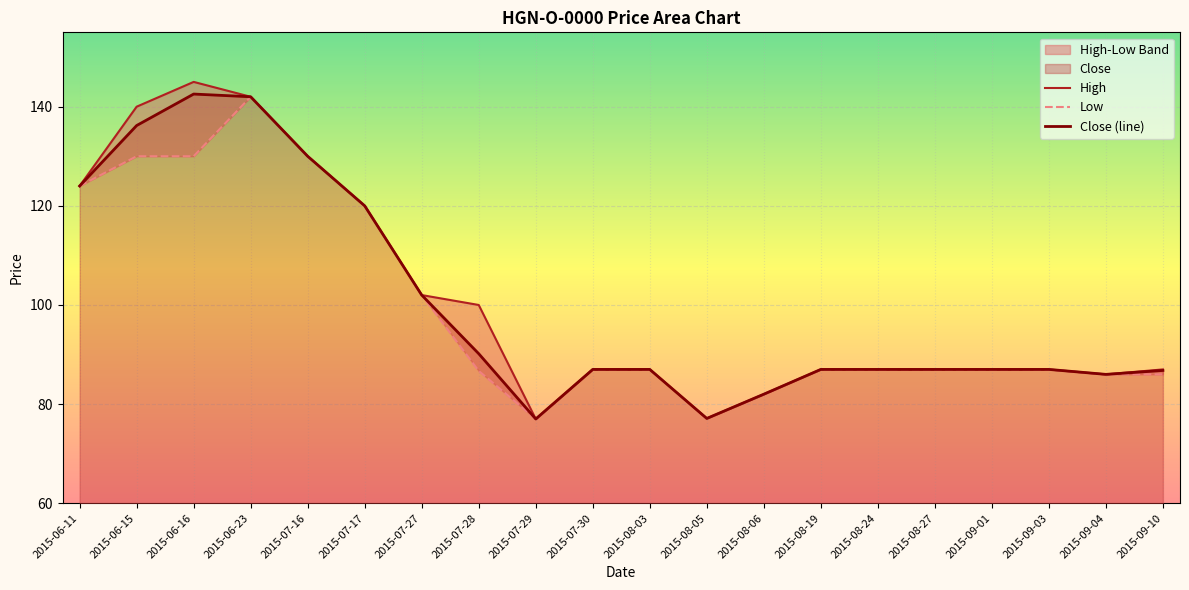

Is it true that High equals 87.0 at 2015-08-19?

True